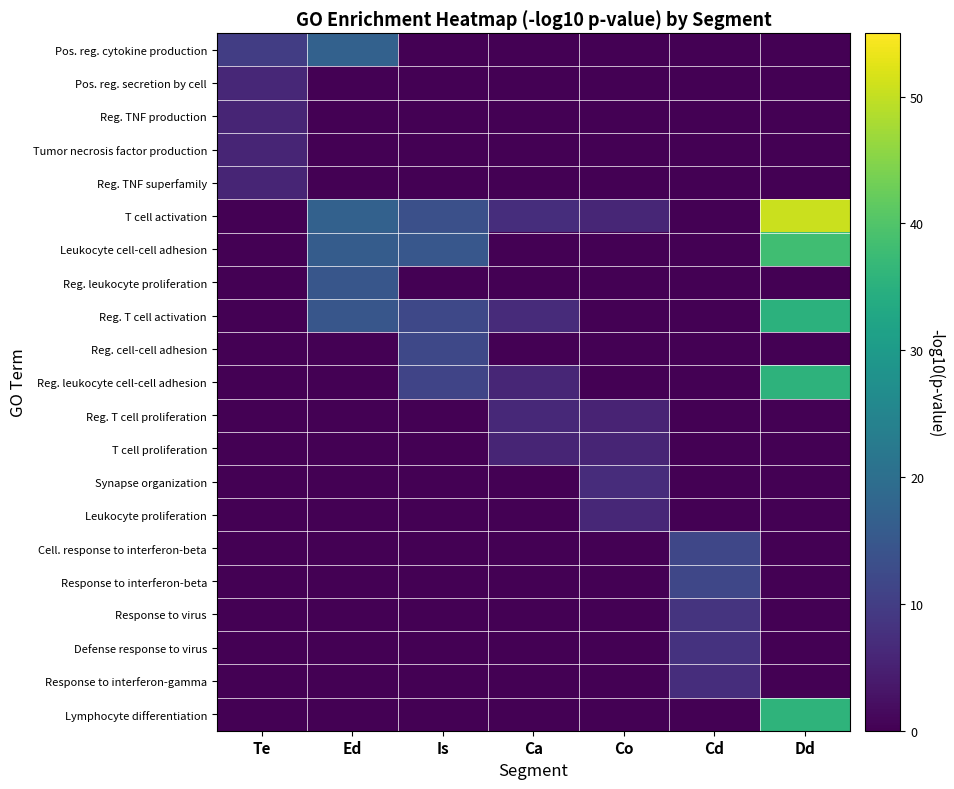

At Co, list the series in order from largest to smallest.

Synapse organization, Leukocyte proliferation, T cell activation, T cell proliferation, Reg. T cell proliferation, Pos. reg. cytokine production, Pos. reg. secretion by cell, Reg. TNF production, Tumor necrosis factor production, Reg. TNF superfamily, Leukocyte cell-cell adhesion, Reg. leukocyte proliferation, Reg. T cell activation, Reg. cell-cell adhesion, Reg. leukocyte cell-cell adhesion, Cell. response to interferon-beta, Response to interferon-beta, Response to virus, Defense response to virus, Response to interferon-gamma, Lymphocyte differentiation